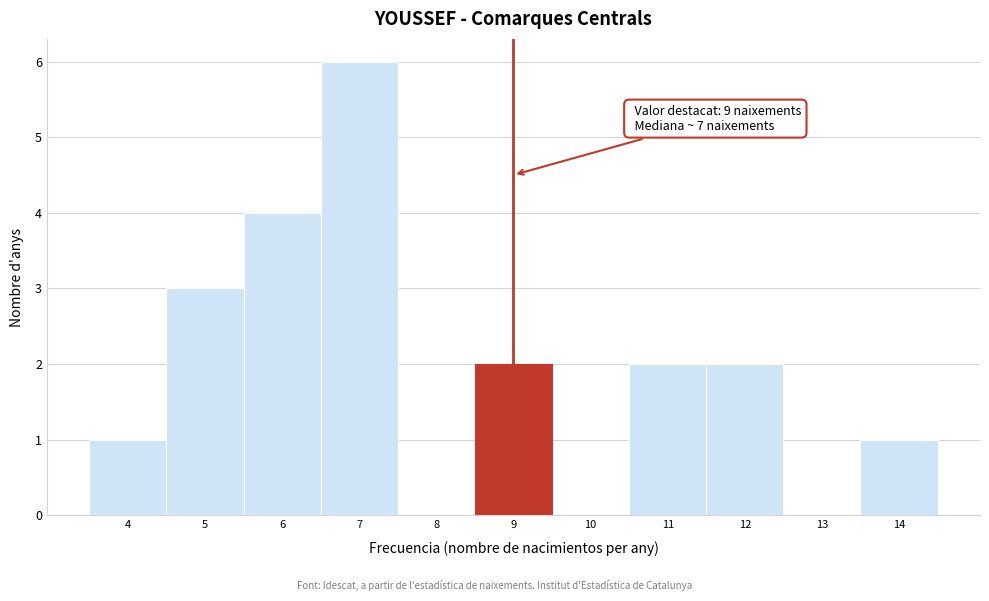

Which range on the x-axis has the tallest bar?

6.5 to 7.5